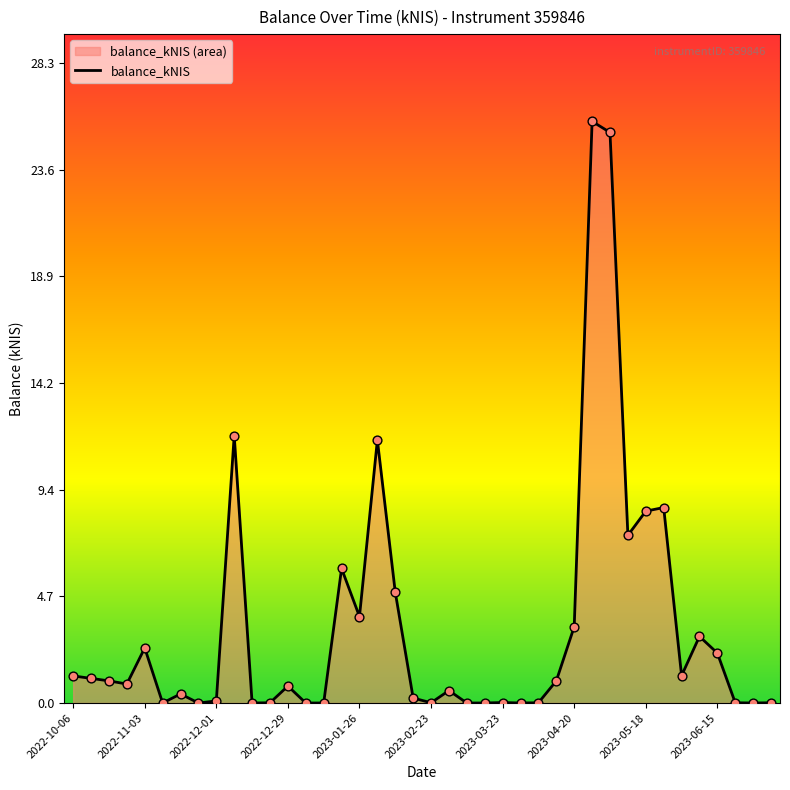

Between 2023-06-15 and 2023-02-23, which is larger?

2023-06-15